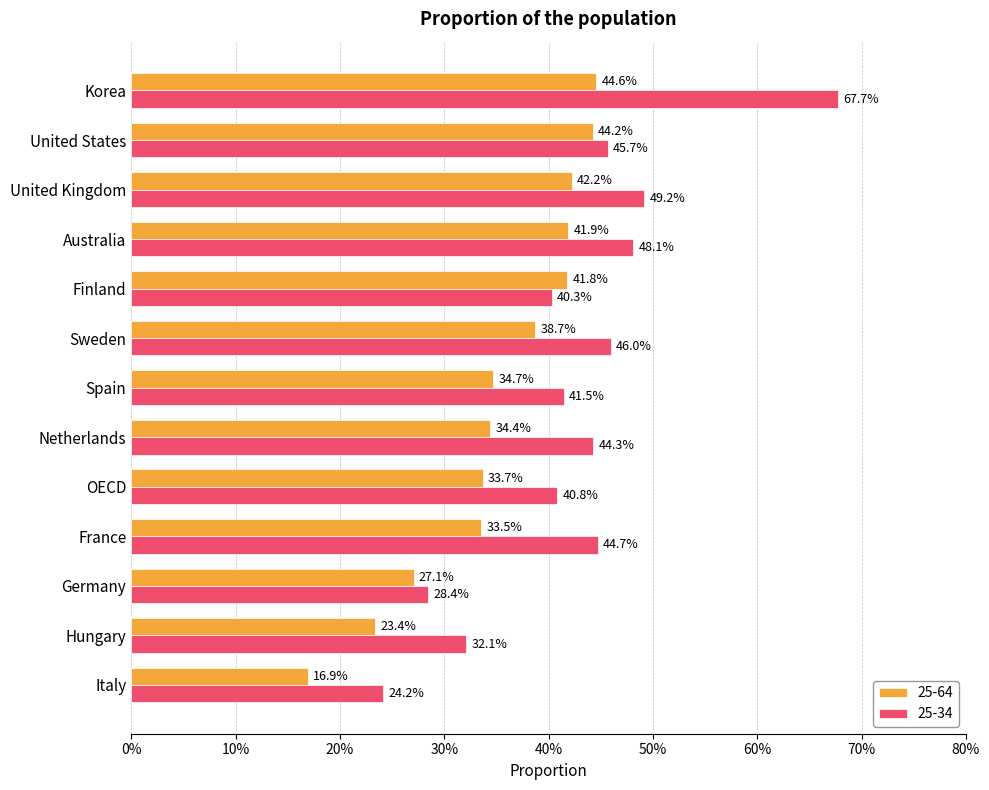

At how many categories does at least one series exceed 0?

13